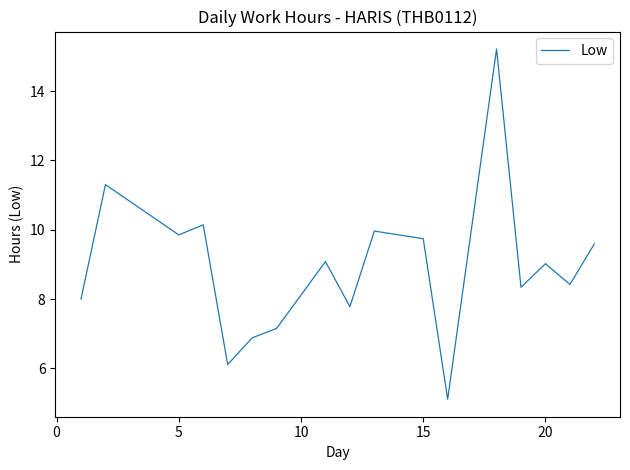

What is the difference between the maximum and minimum values?

10.1